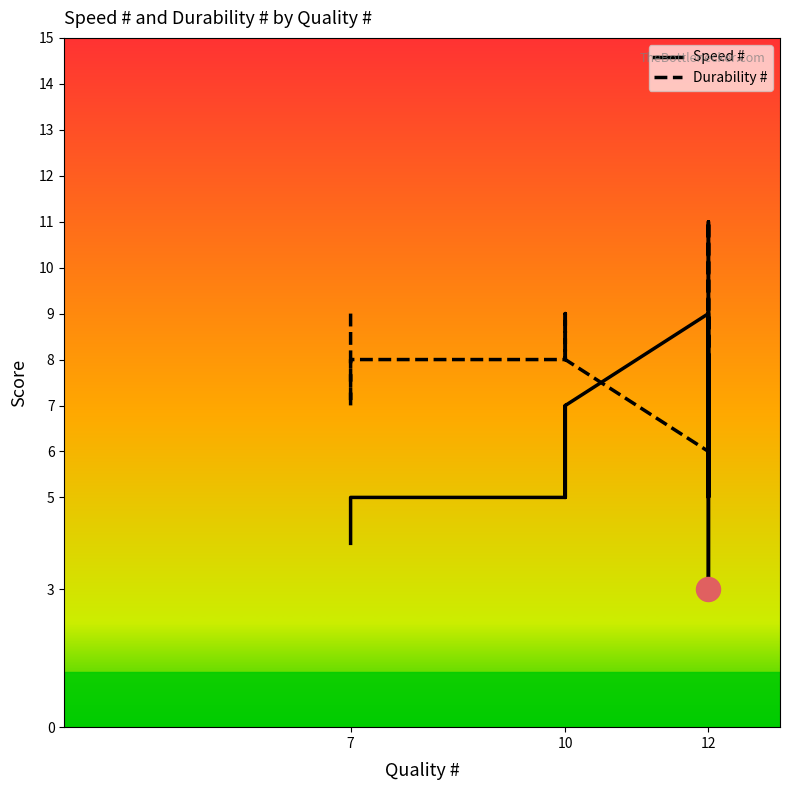

Which series has the largest Y range (max minus min)?

Speed #